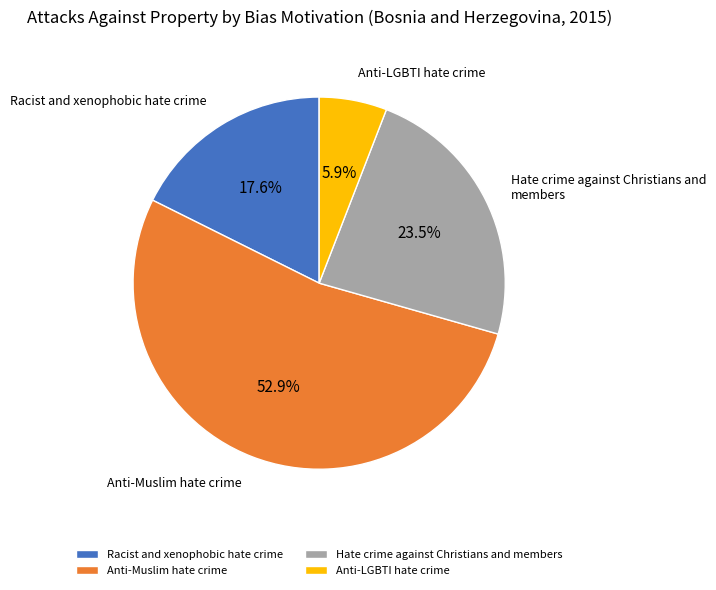

Which category has the biggest portion of the pie?

Anti-Muslim hate crime